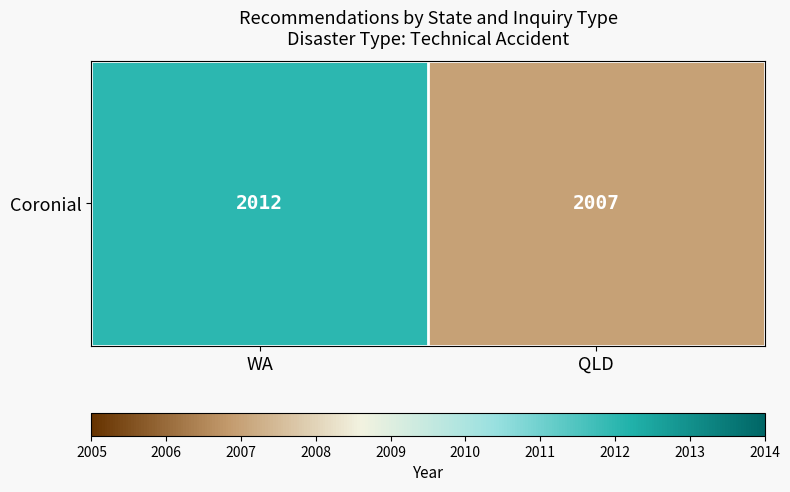

Rank the categories by value from highest to lowest.

WA, QLD